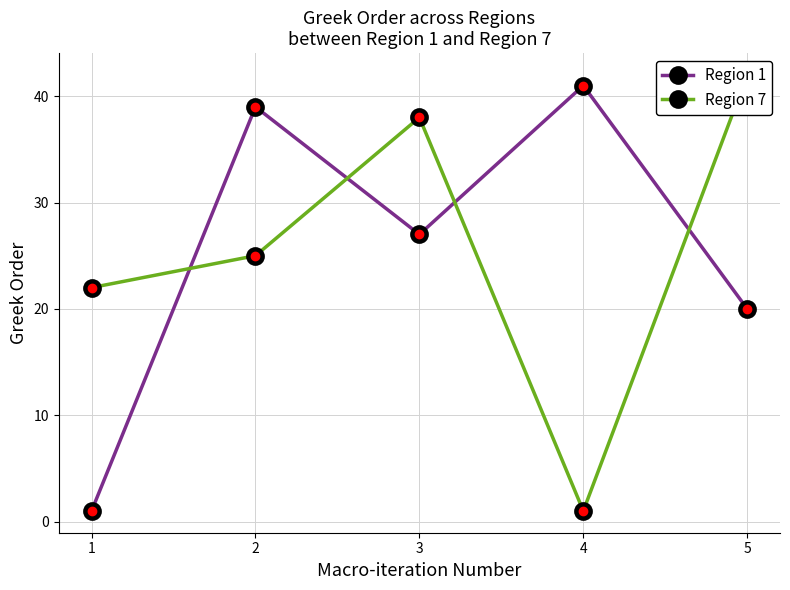

Which series ends up on top after the final intersection of Region 1 and Region 7?

Region 7